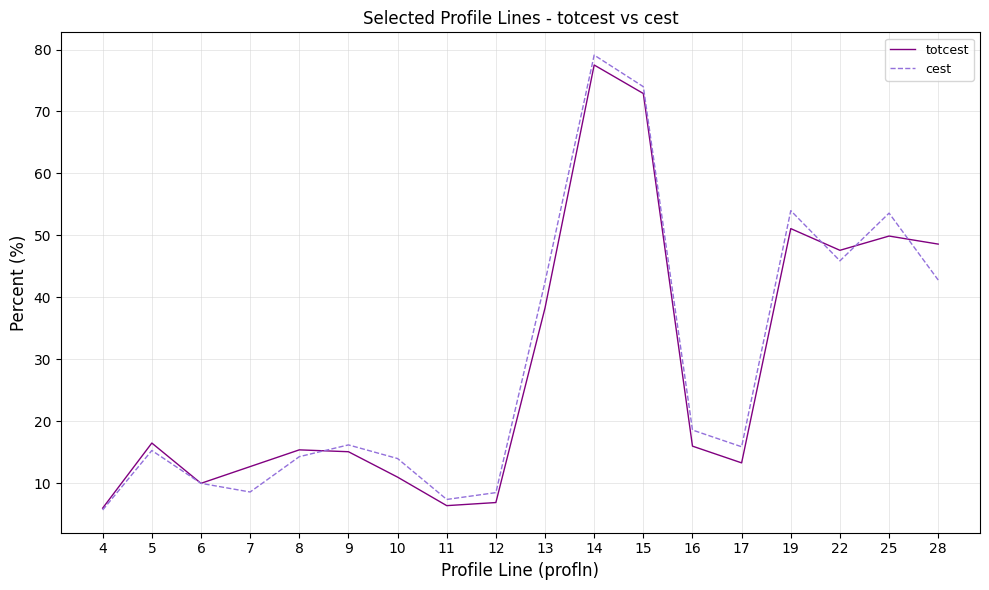

At 19, list the series in order from smallest to largest.

totcest, cest